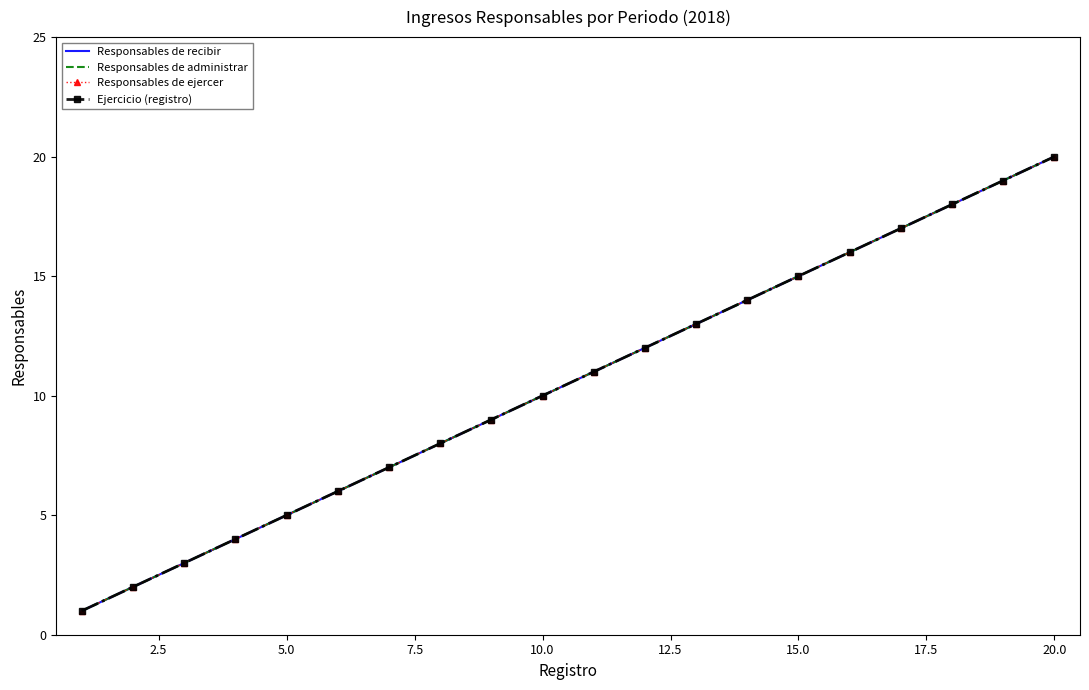

What is the difference between the maximum and minimum values in the Responsables de administrar series?

19